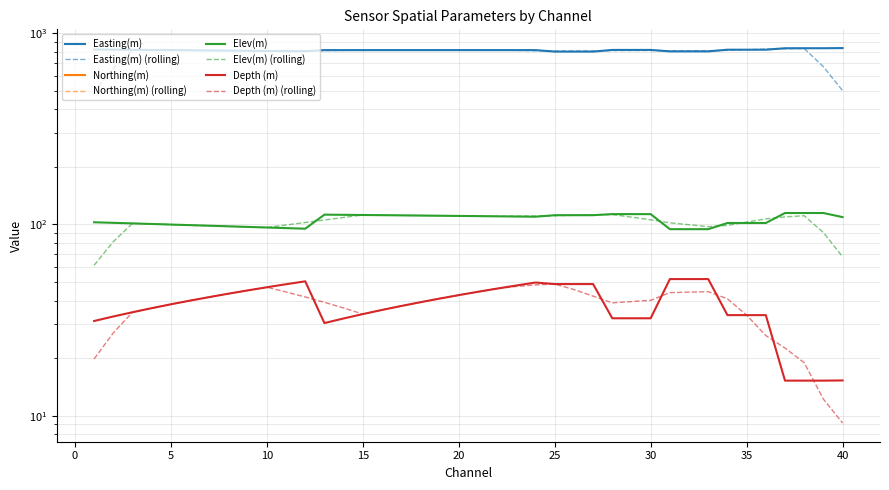

What is the difference between the Depth (m) values at 4 and 31?

15.3